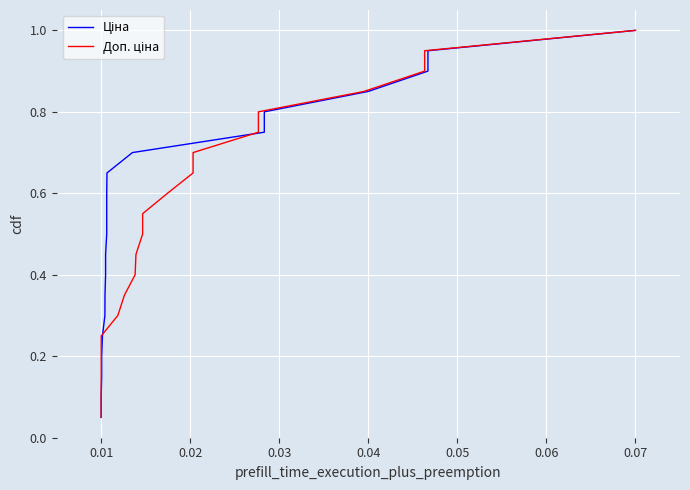

Reading right to left, transcribe all the data shown in this chart.

Ціна: 1.0	0.9	0.9	0.8	0.8	0.8	0.7	0.7	0.6	0.6	0.5	0.5	0.4	0.3	0.3	0.2	0.2	0.1	0.1	0.1
Доп. ціна: 1.0	0.9	0.9	0.8	0.8	0.8	0.7	0.7	0.6	0.6	0.5	0.5	0.4	0.3	0.3	0.2	0.2	0.1	0.1	0.1